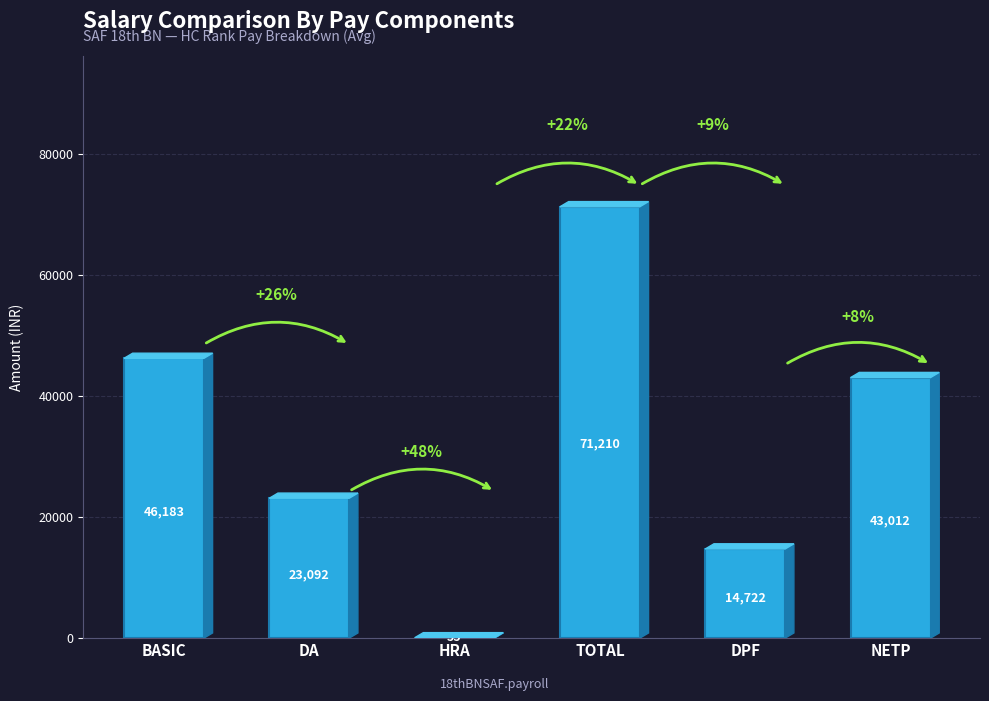

What is the difference between the values at HRA and DA?

23037